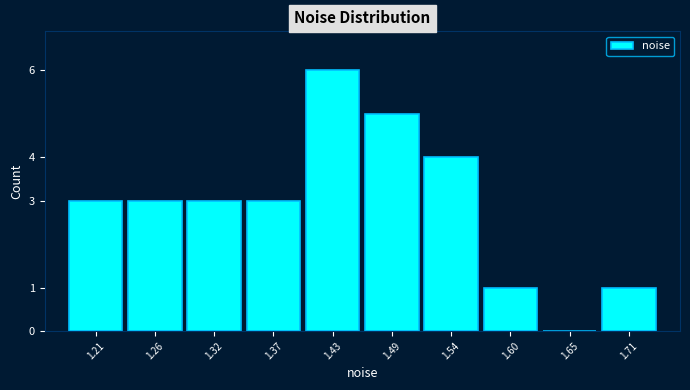

How tall is the bar that spans 1.40 to 1.46 on the x-axis? Neither the bar edges nor the heights are printed on the chart, so give them approximately, as read against the axes.

6